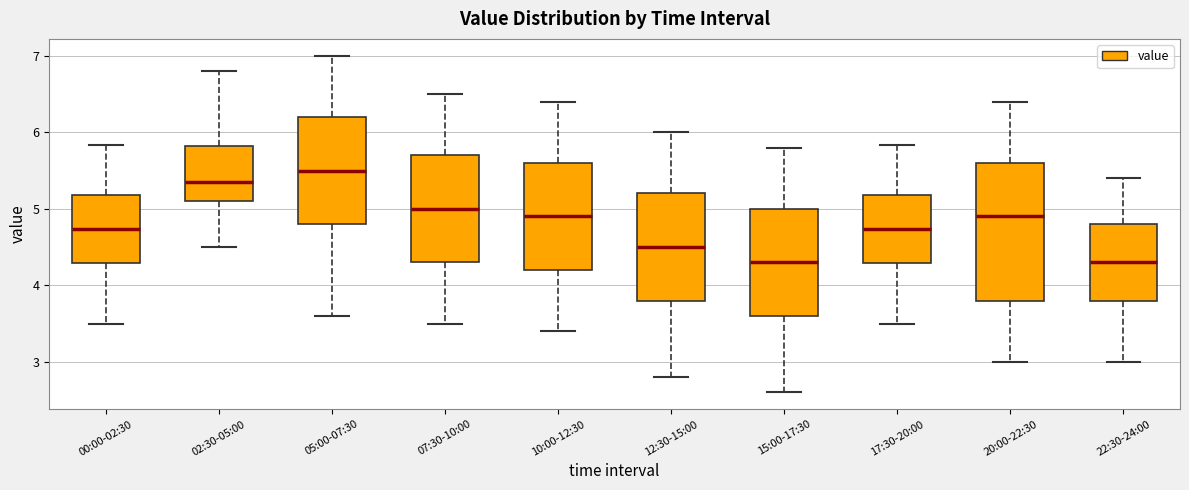

Reading left to right, transcribe this box plot: for each box, give where its median line is, the range the box spans, and where its two whiskers end, as read against the y-axis. The values are not printed on the chart, so give them approximately, as read against the axis.

00:00-02:30: median 4.7, box 4.3 to 5.2, whiskers 3.5 to 5.8
02:30-05:00: median 5.4, box 5.1 to 5.8, whiskers 4.5 to 6.8
05:00-07:30: median 5.5, box 4.8 to 6.2, whiskers 3.6 to 7.0
07:30-10:00: median 5.0, box 4.3 to 5.7, whiskers 3.5 to 6.5
10:00-12:30: median 4.9, box 4.2 to 5.6, whiskers 3.4 to 6.4
12:30-15:00: median 4.5, box 3.8 to 5.2, whiskers 2.8 to 6.0
15:00-17:30: median 4.3, box 3.6 to 5.0, whiskers 2.6 to 5.8
17:30-20:00: median 4.7, box 4.3 to 5.2, whiskers 3.5 to 5.8
20:00-22:30: median 4.9, box 3.8 to 5.6, whiskers 3.0 to 6.4
22:30-24:00: median 4.3, box 3.8 to 4.8, whiskers 3.0 to 5.4